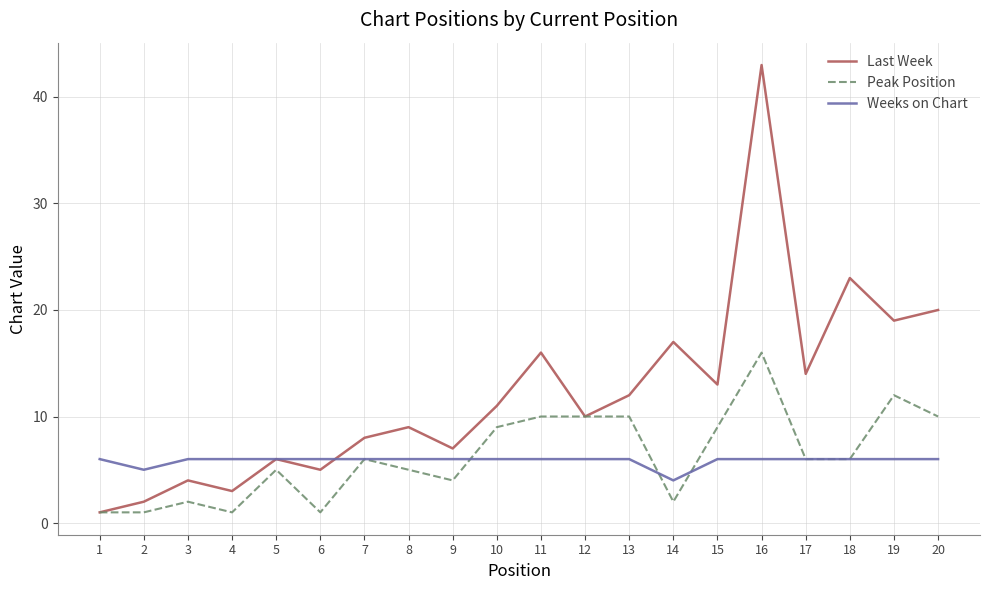

Where is the first local maximum for Last Week?

3